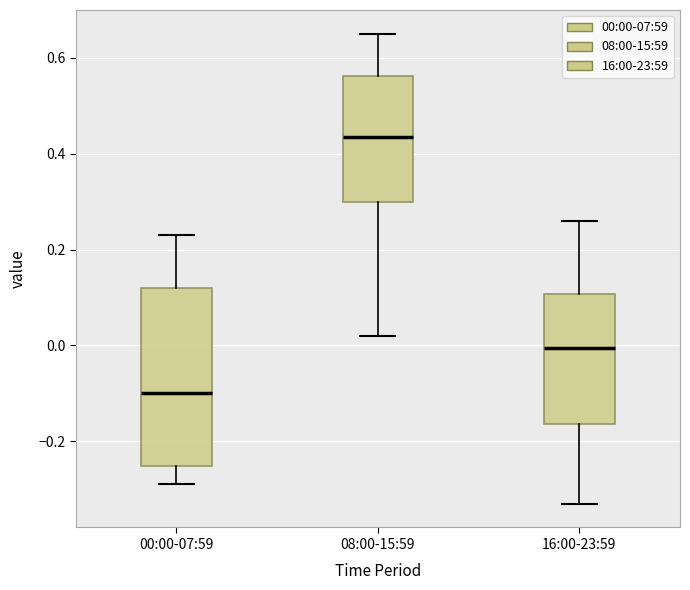

Which box has the lowest median line?

00:00-07:59